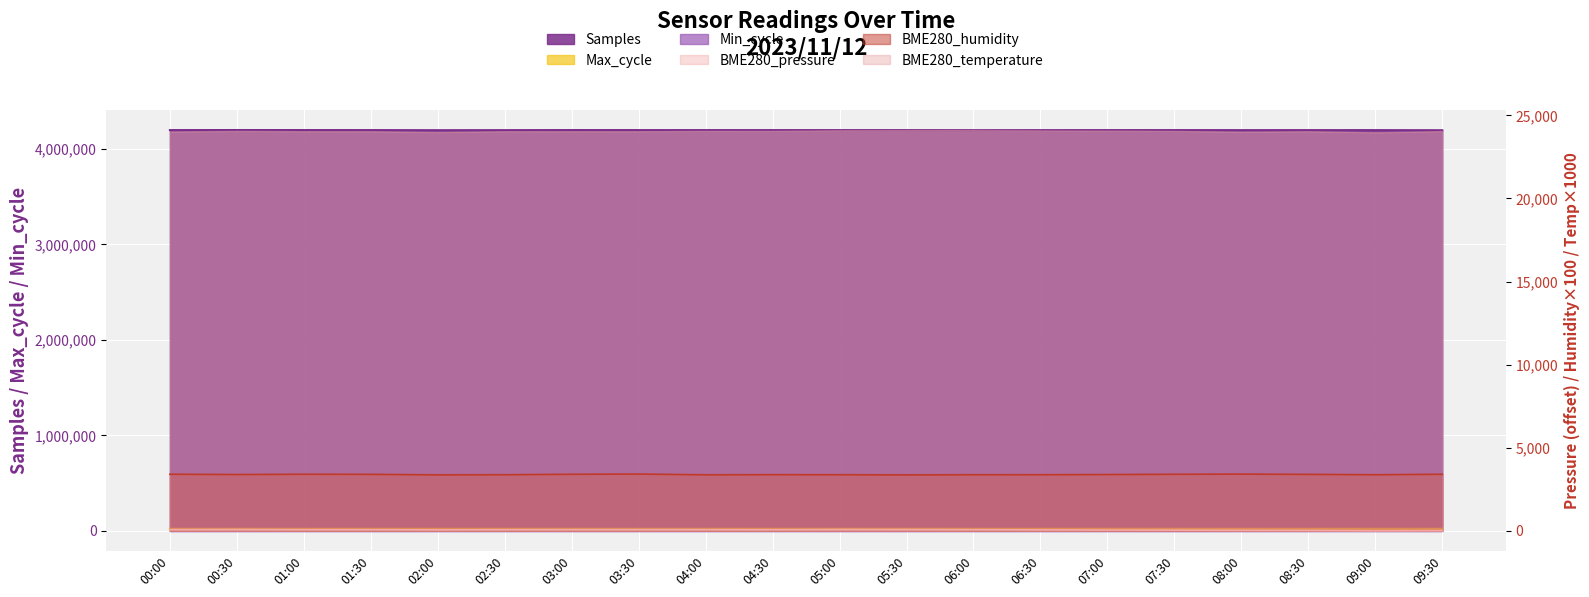

What position from the left is 07:30?

16